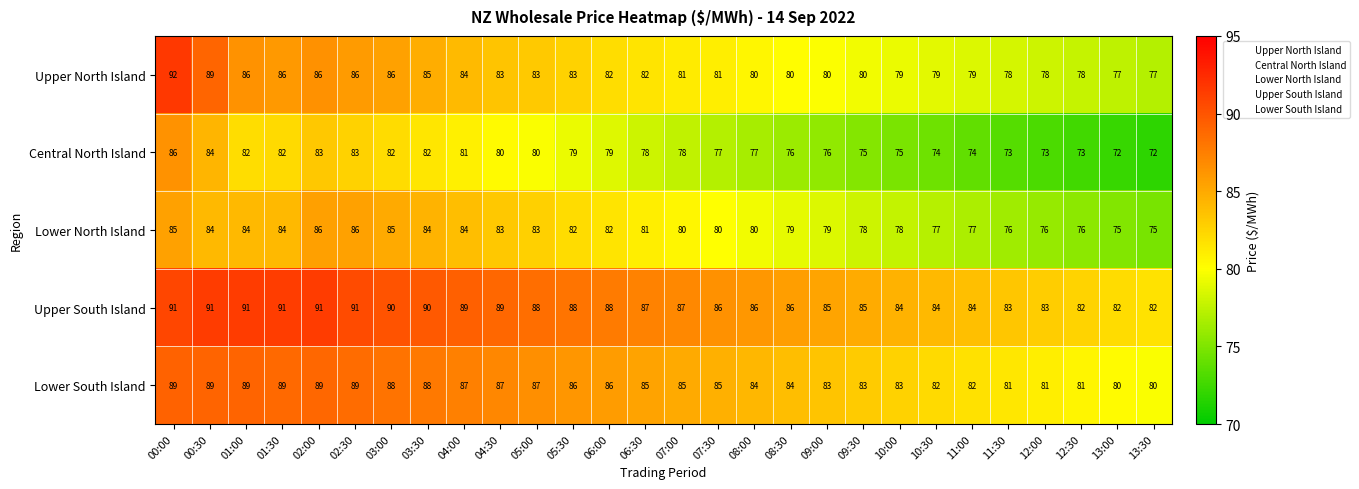

How many distinct data groups are displayed?

5